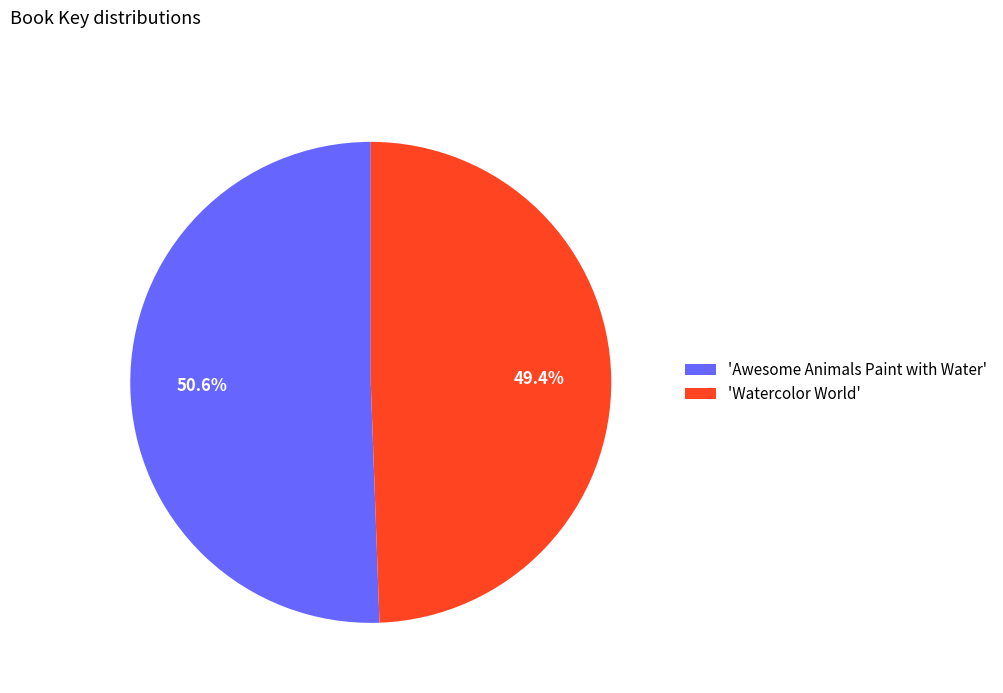

To the nearest percent, what is the difference between the largest and smallest slice percentages?

1%